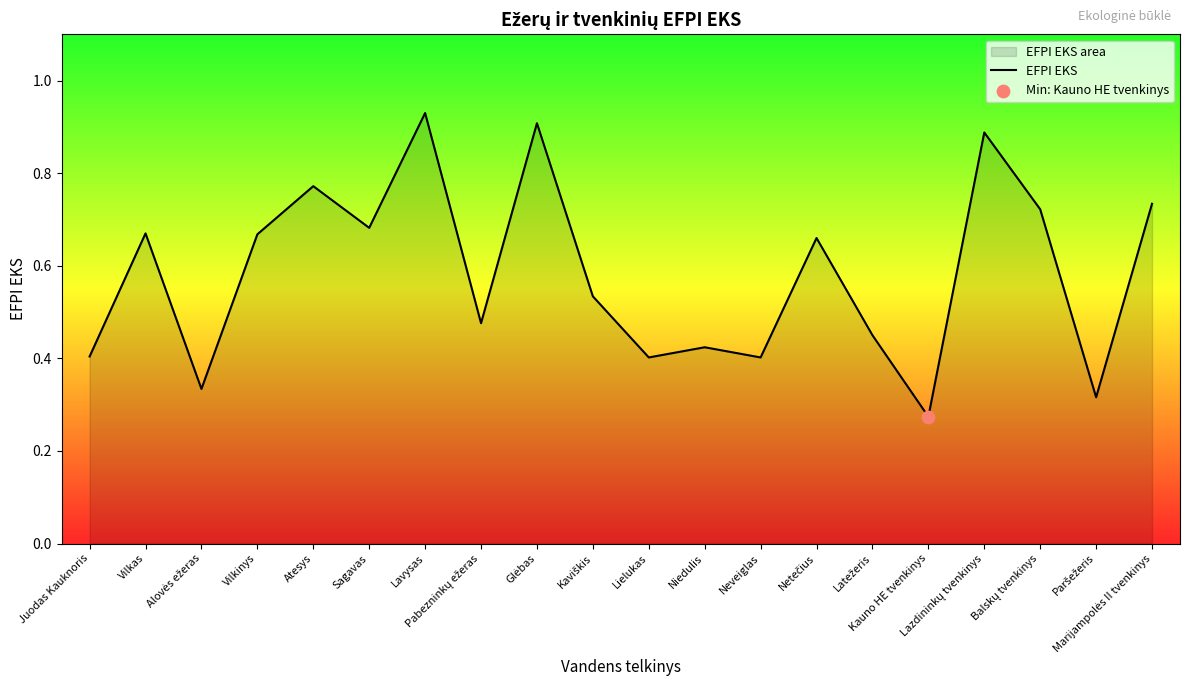

Between Paršežeris and Netečius, which is larger?

Netečius